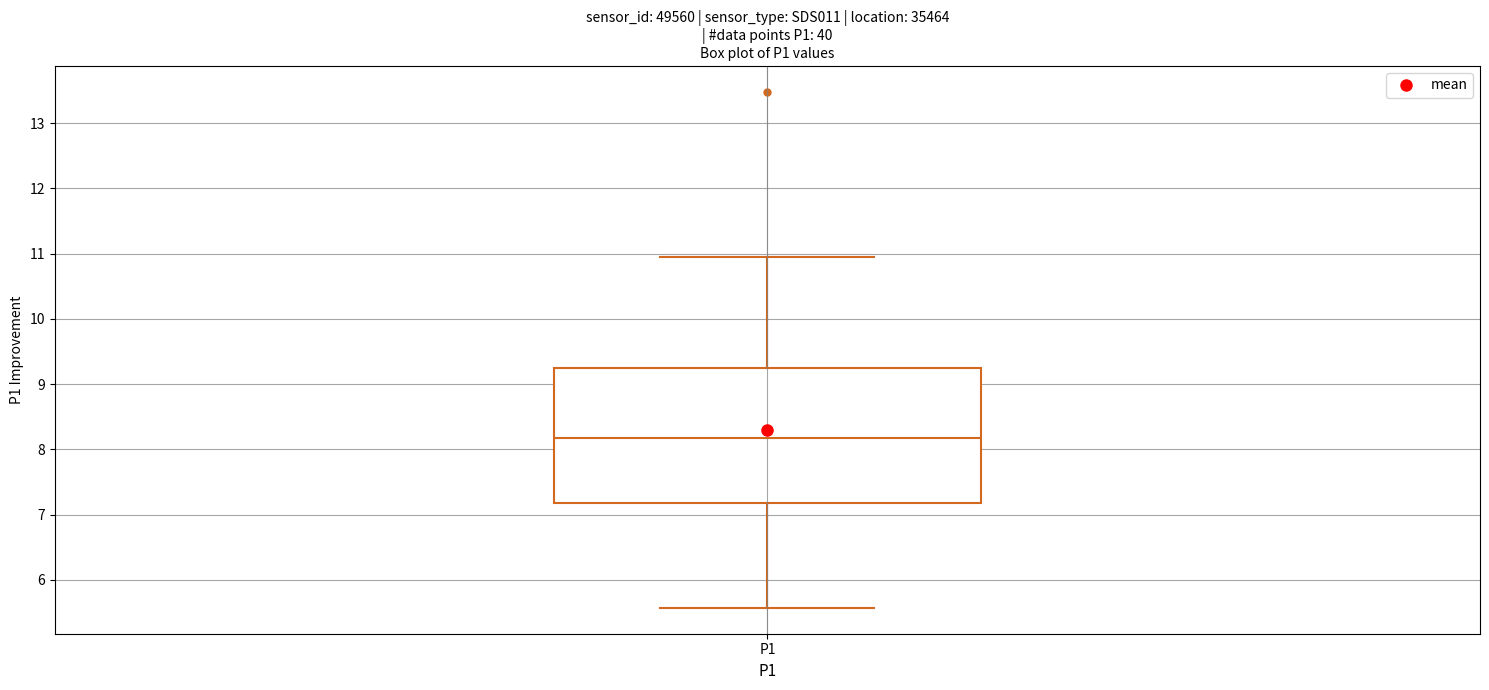

Transcribe this box plot: give where the median line is, the range the box spans, and where the two whiskers end, as read against the y-axis. The values are not printed on the chart, so give them approximately, as read against the axis.

median 8.2, box 7.2 to 9.3, whiskers 5.6 to 11.0